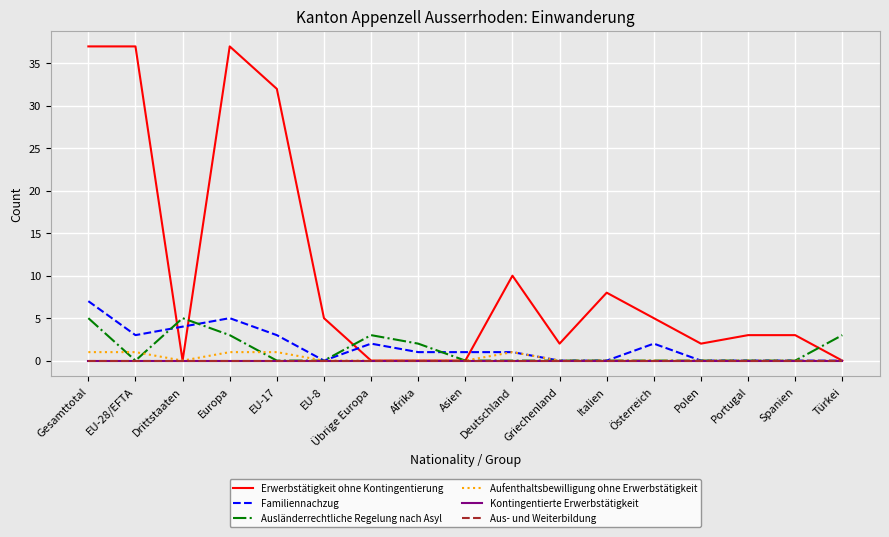

At Griechenland, list the series in order from largest to smallest.

Erwerbstätigkeit ohne Kontingentierung, Familiennachzug, Ausländerrechtliche Regelung nach Asyl, Aufenthaltsbewilligung ohne Erwerbstätigkeit, Kontingentierte Erwerbstätigkeit, Aus- und Weiterbildung